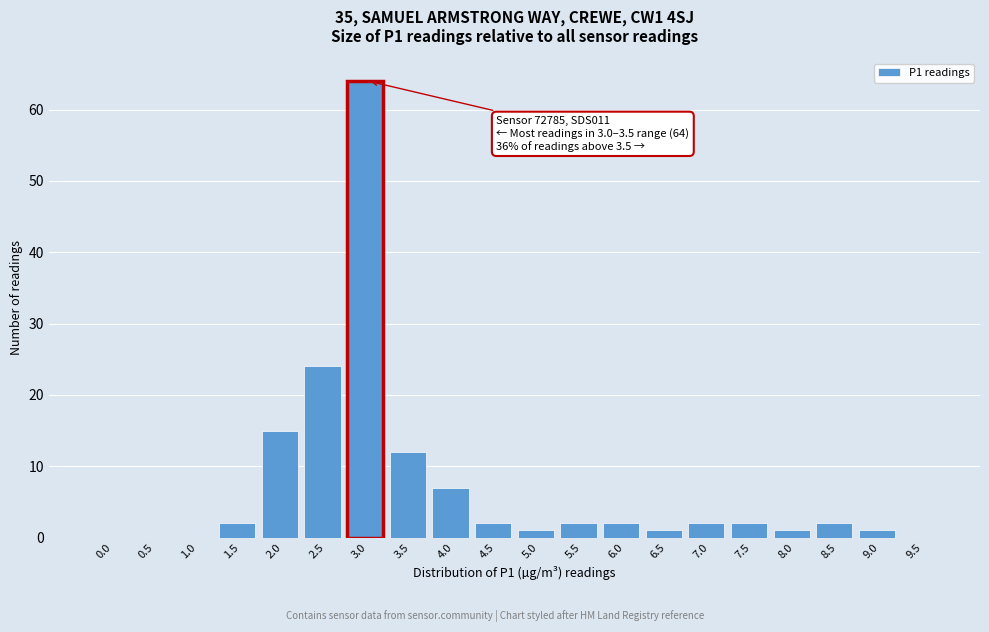

Reading right to left, what are all the values shown in this chart?

9.5=0	9.0=1	8.5=2	8.0=1	7.5=2	7.0=2	6.5=1	6.0=2	5.5=2	5.0=1	4.5=2	4.0=7	3.5=12	3.0=64	2.5=24	2.0=15	1.5=2	1.0=0	0.5=0	0.0=0